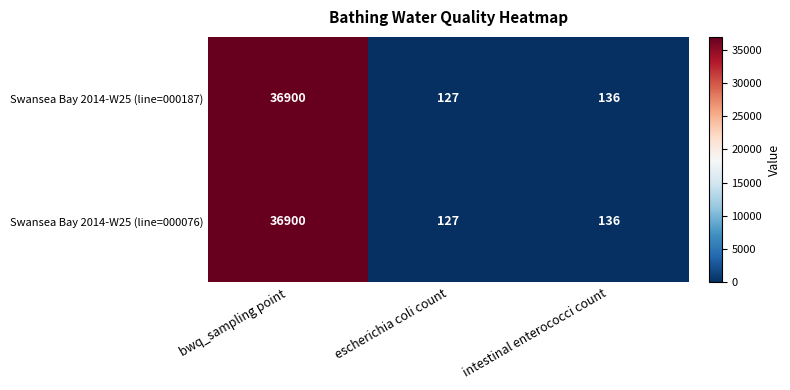

Rank the categories by Swansea Bay 2014-W25 (line=000187) value from highest to lowest.

bwq_sampling point, intestinal enterococci count, escherichia coli count